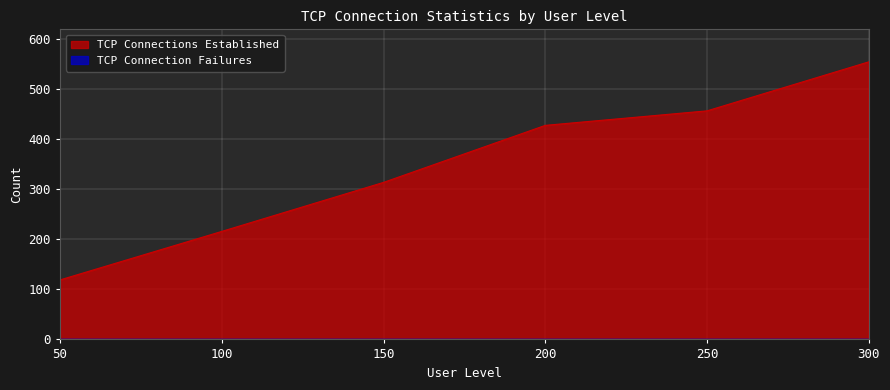

What value does the data have at 50, to the nearest 50?

100